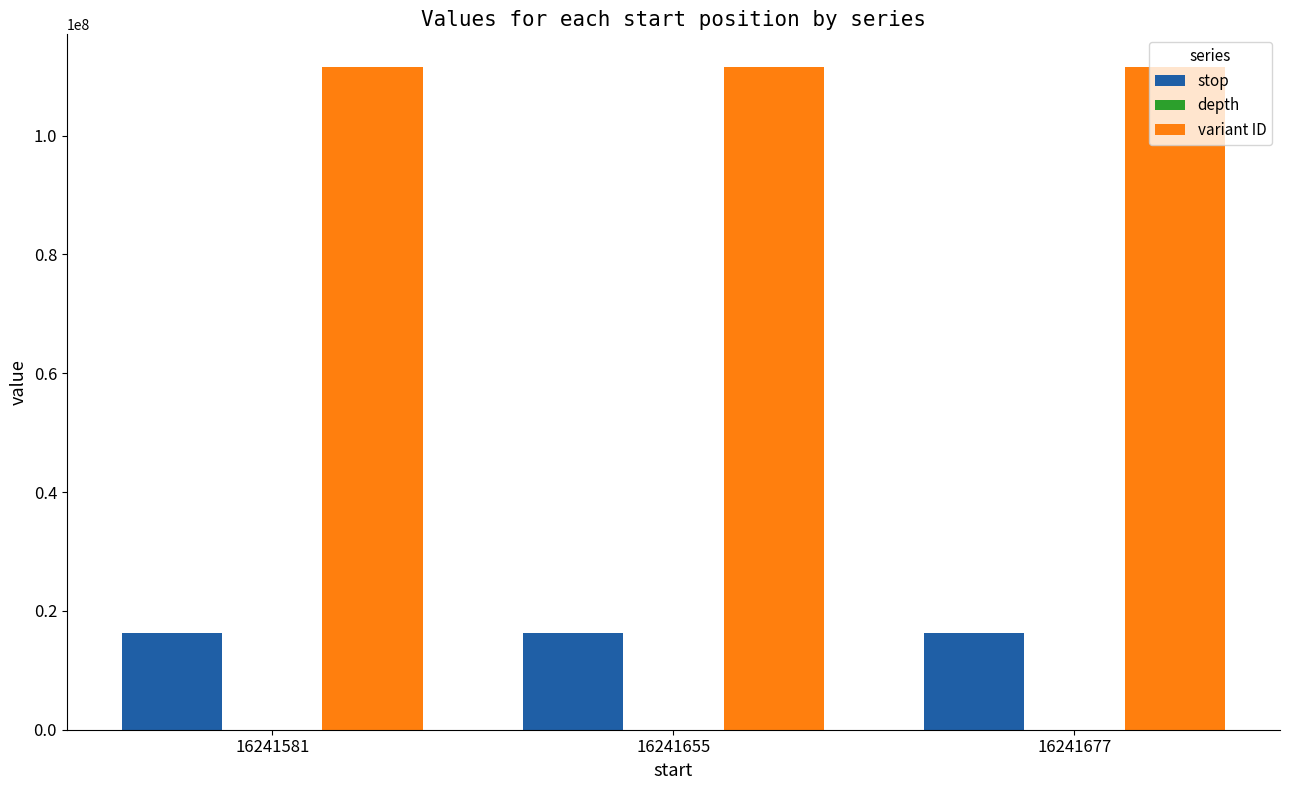

What is the total value across all series at 16241581?

127697551